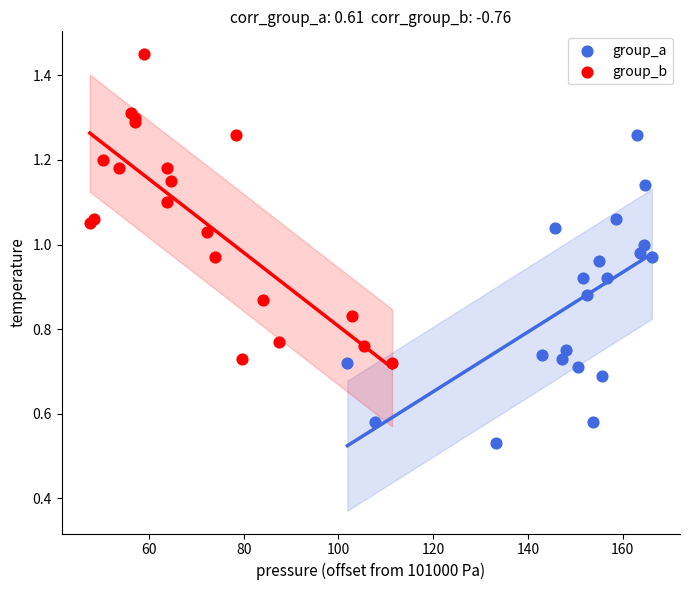

What are all the series names shown in the legend?

group_a, group_b